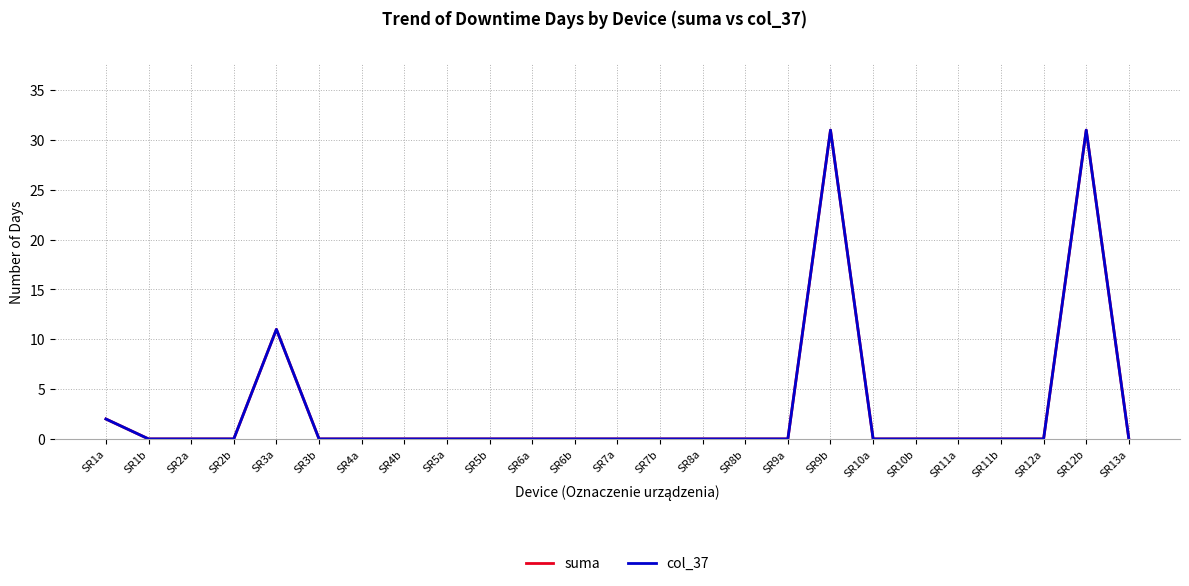

Does the chart display data point markers on the line(s)?

No